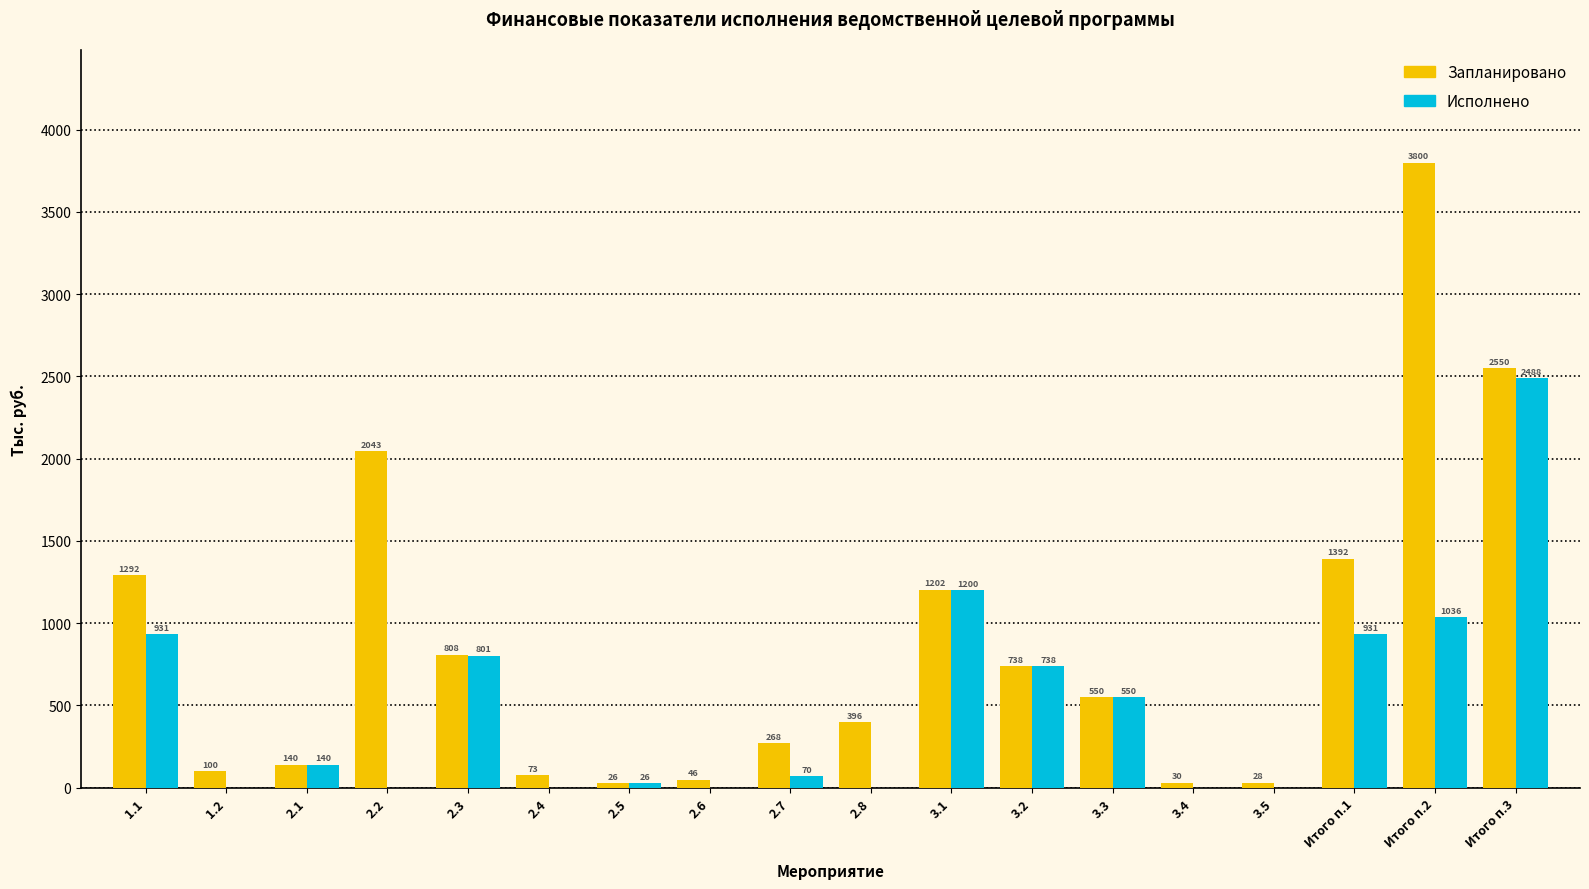

The Запланировано series shows 808.1 at 2.3. True or false?

True